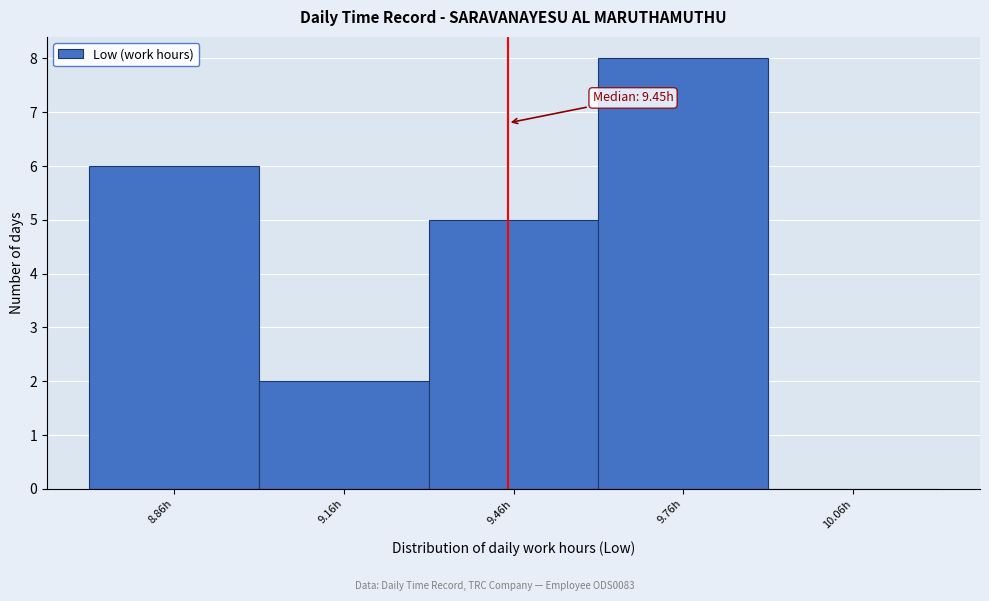

Over which range of the x-axis is the bar tallest?

9.61 to 9.91